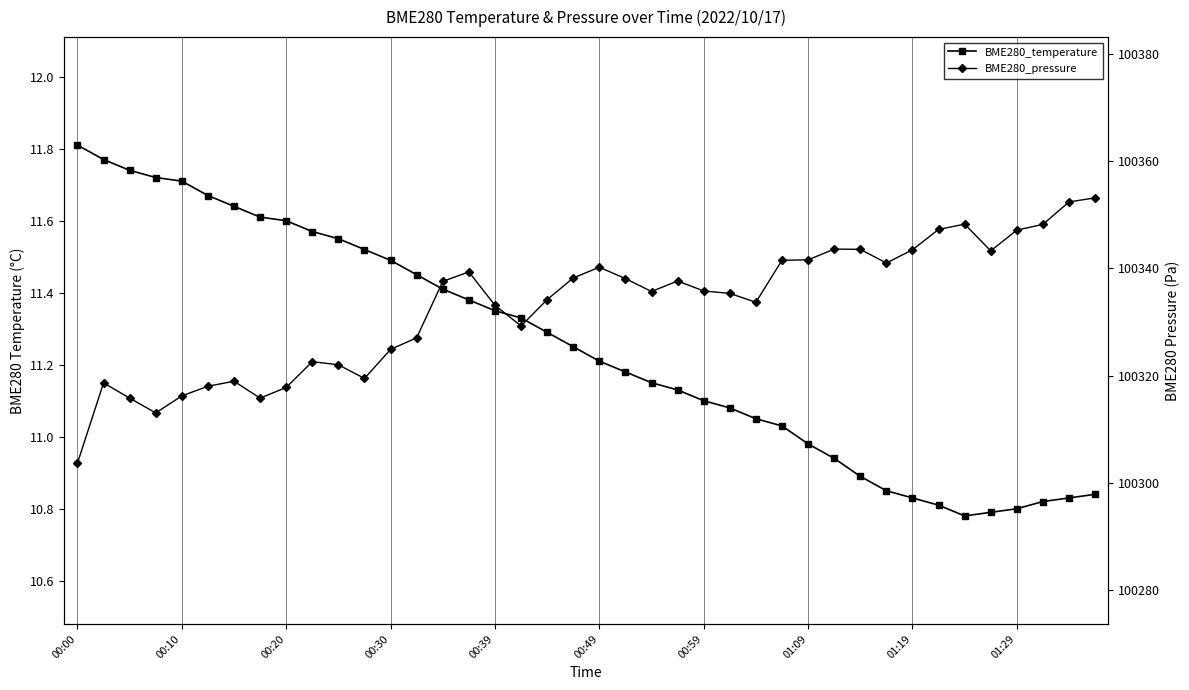

In BME280_pressure, how many points are lower than both neighbors (excluding endpoints)?

8